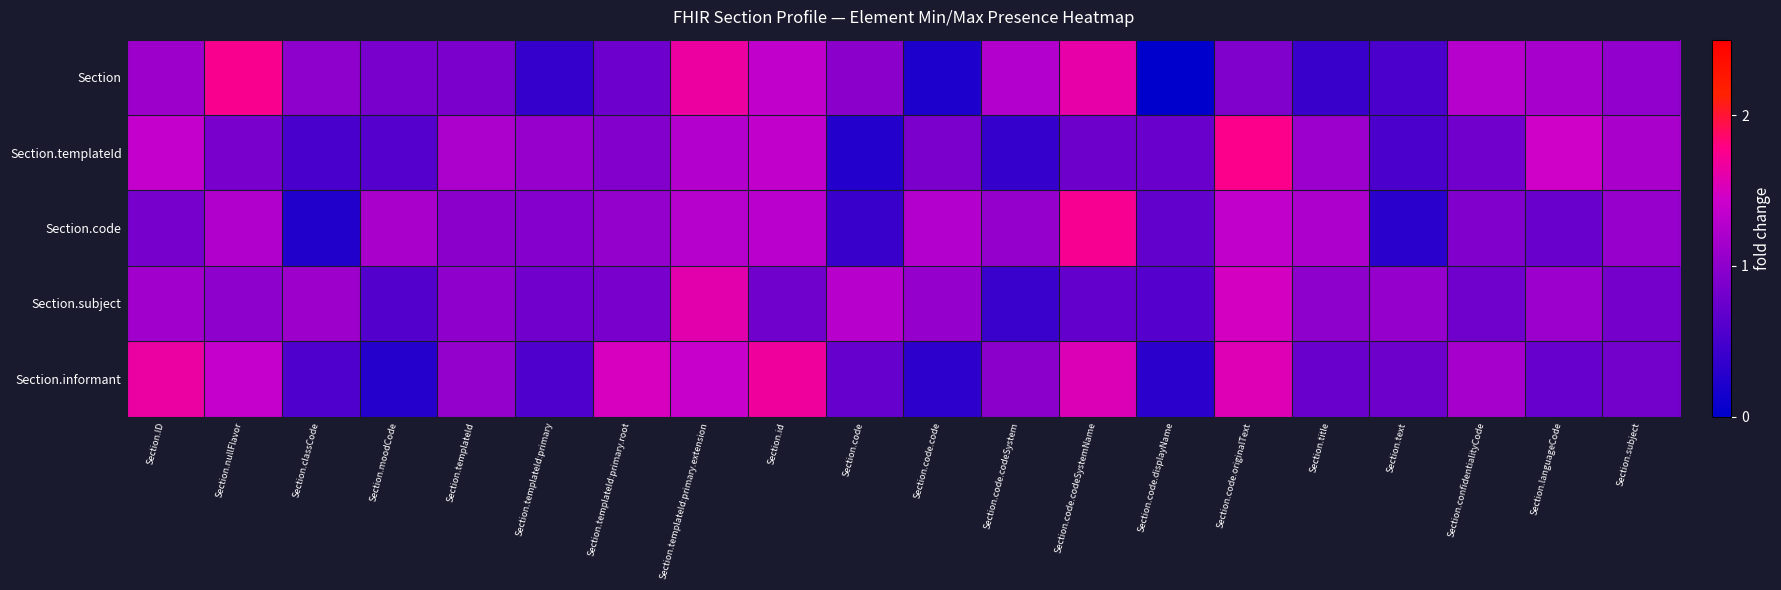

What is the difference between the highest and lowest values at Section.templateId:primary.root?

0.7